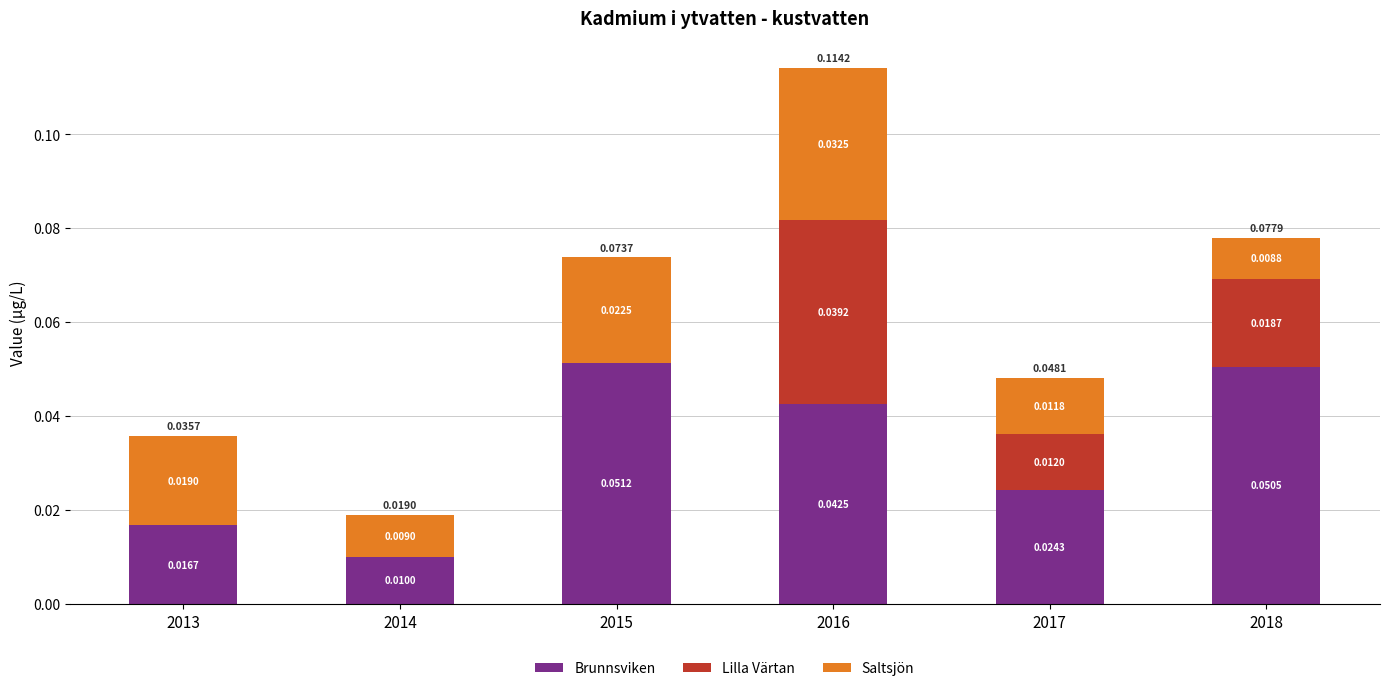

Count the number of categories in the chart.

6